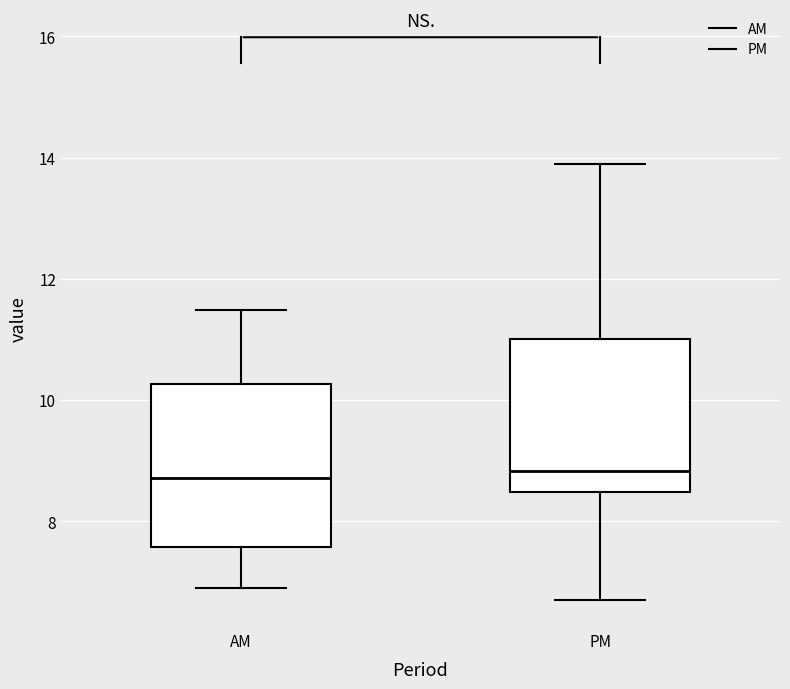

Where does the upper whisker of the box for AM end on the y-axis? The values are not printed on the chart, so give them approximately, as read against the axis.

11.4